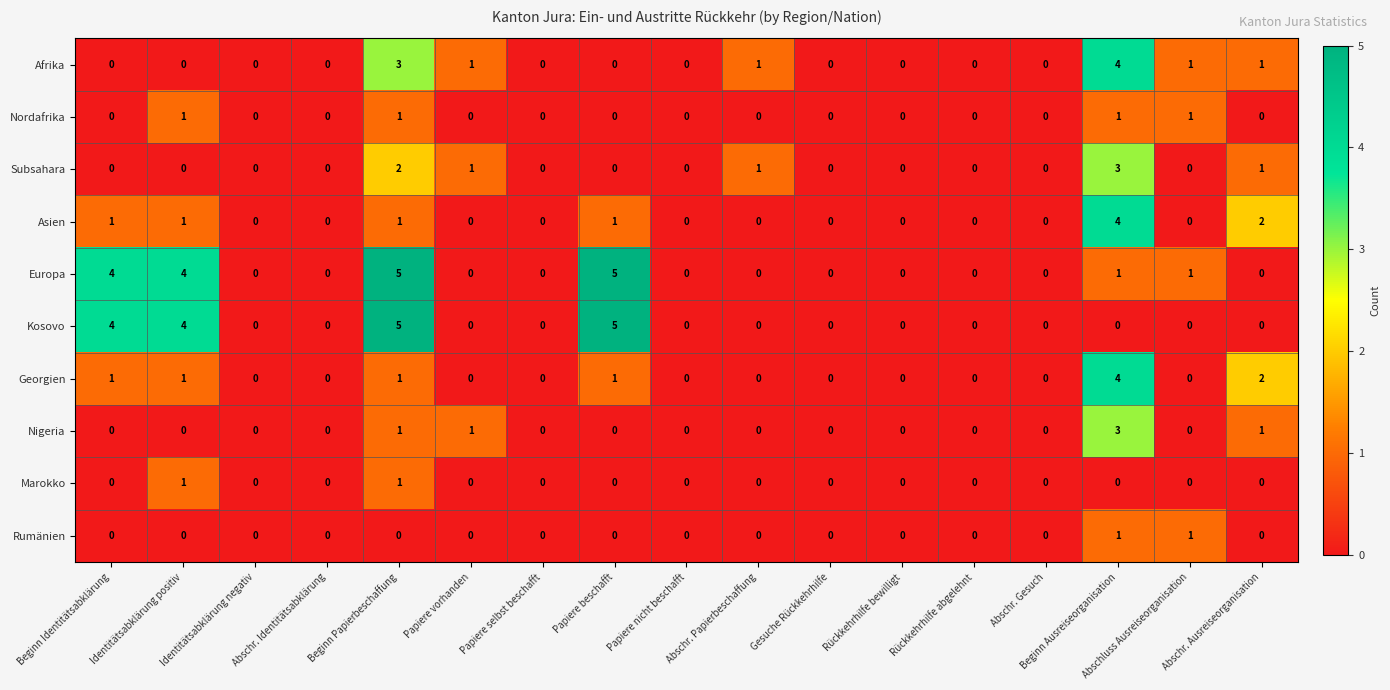

Which series has the largest total across all categories?

Europa